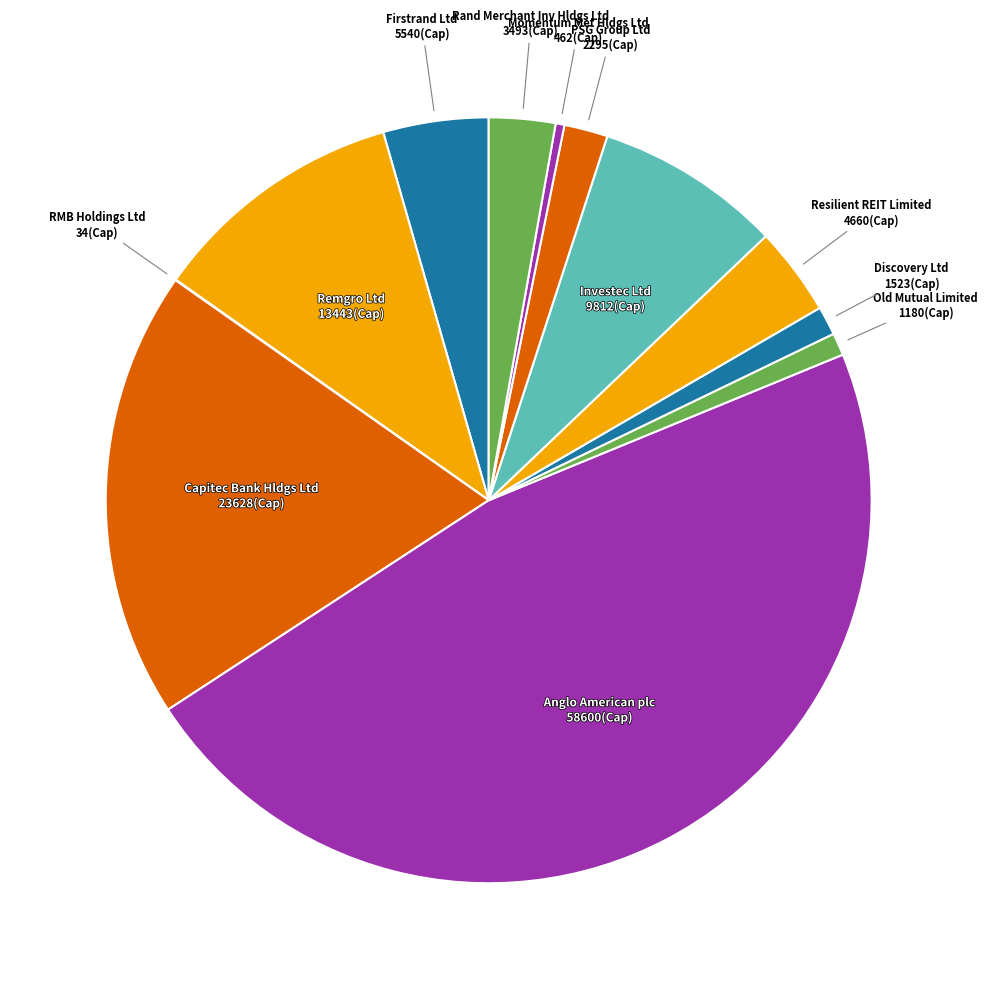

What is the smallest slice in the pie chart?

RMB Holdings Ltd